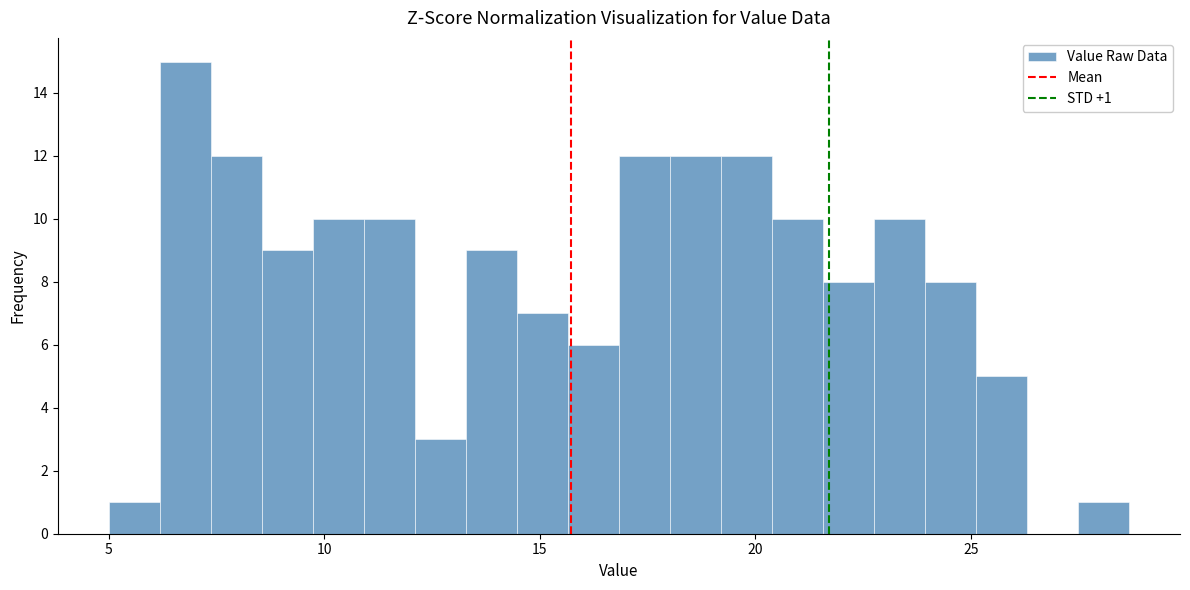

Read against the x-axis, roughly where is the centre of the tallest bar?

7.0